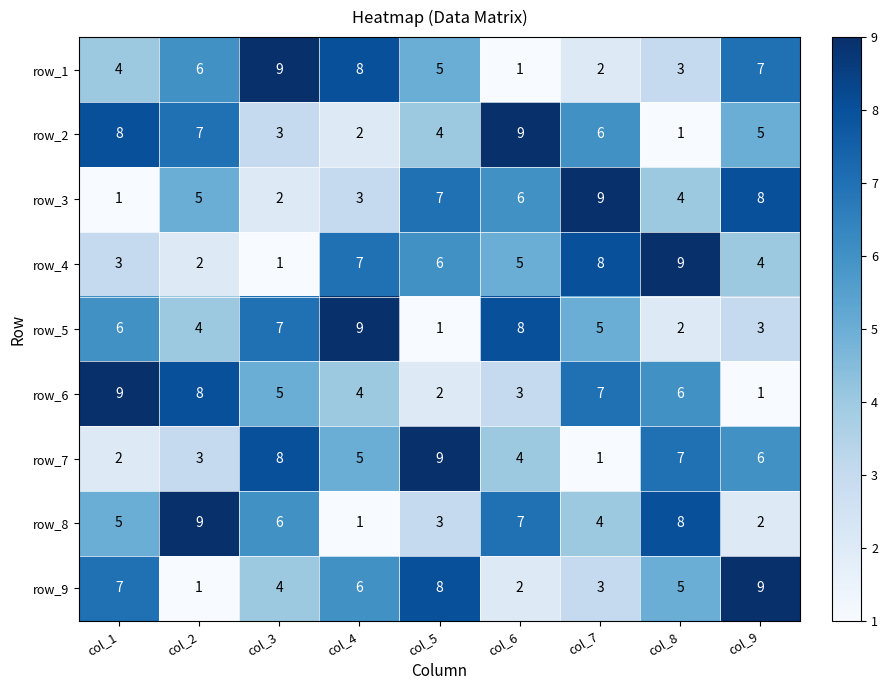

The row_1 series shows 4 at col_3. True or false?

False